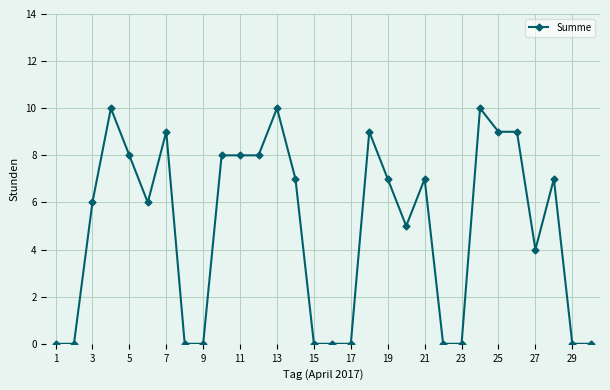

True or false: there are more than 2 points higher than both neighbors.

True